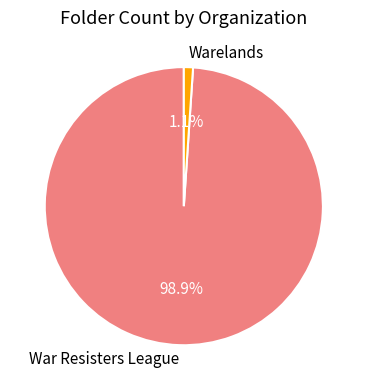

To the nearest percent, what is the difference between the Warelands and War Resisters League slice percentages?

98%